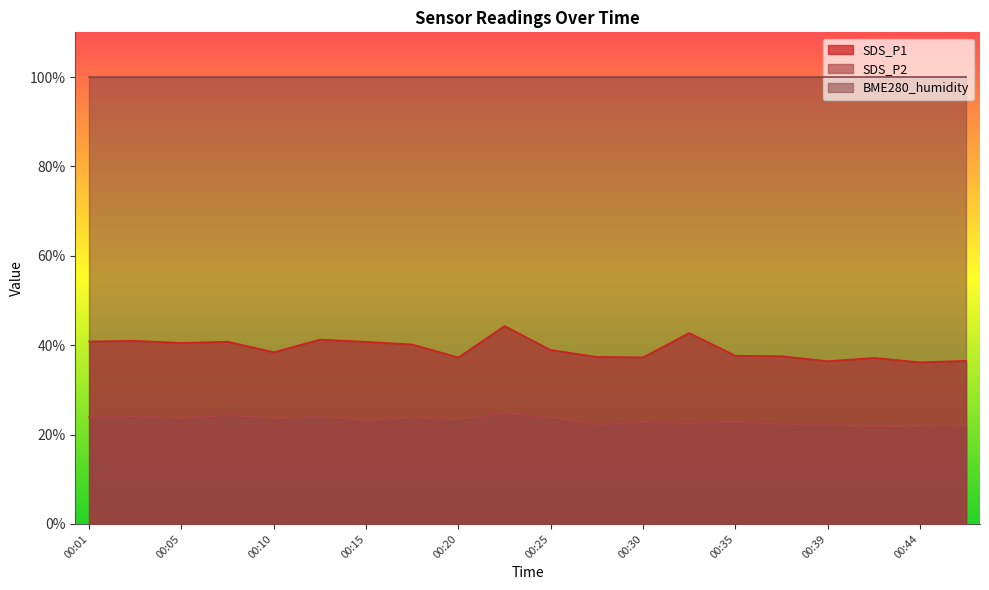

List the labels in order of SDS_P2 value, smallest first.

00:42, 00:47, 00:44, 00:39, 00:27, 00:37, 00:32, 00:30, 00:35, 00:15, 00:20, 00:05, 00:10, 00:25, 00:18, 00:13, 00:01, 00:03, 00:08, 00:22